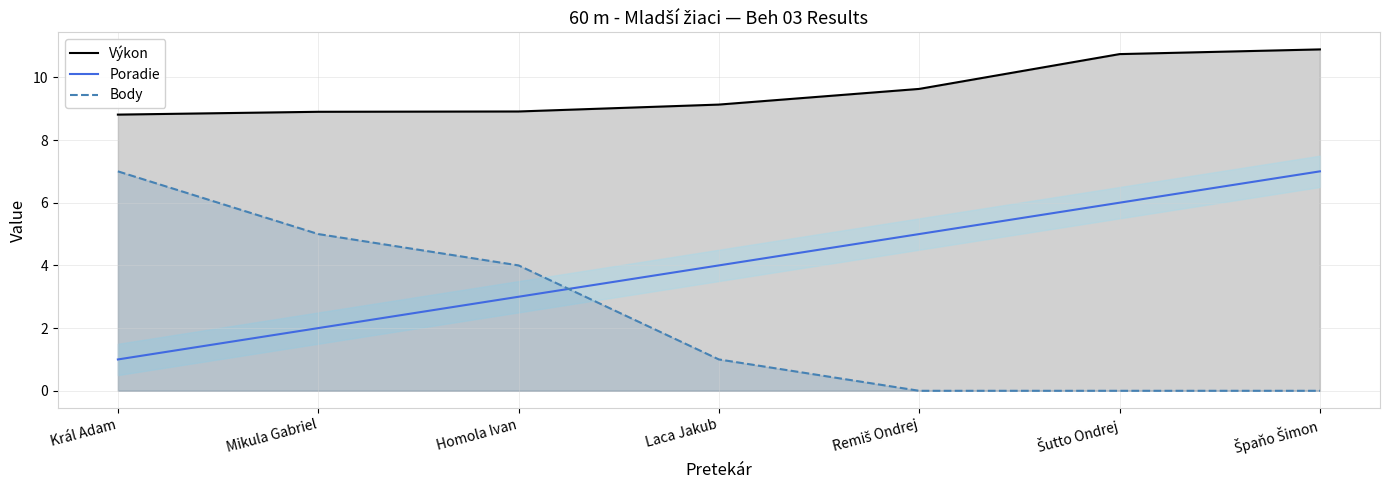

What are all the series names shown in the legend?

Výkon, Poradie, Body